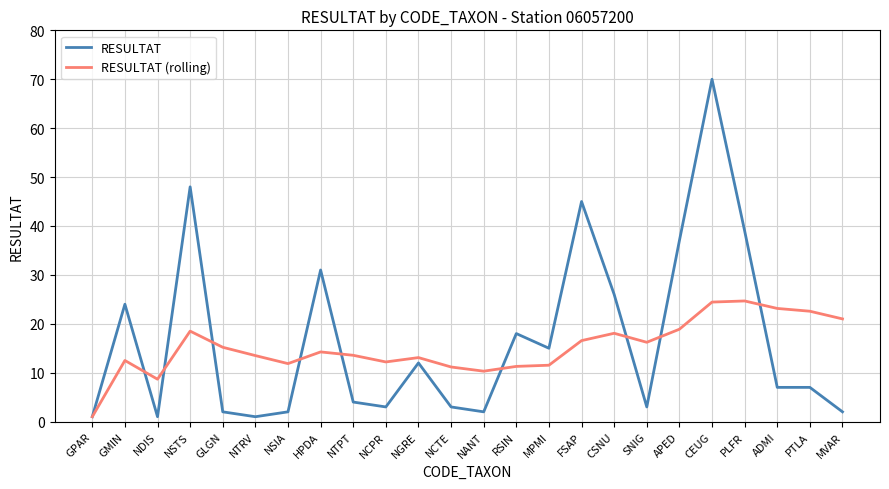

What is the sum of the RESULTAT (rolling) values at APED and ADMI?

42.0